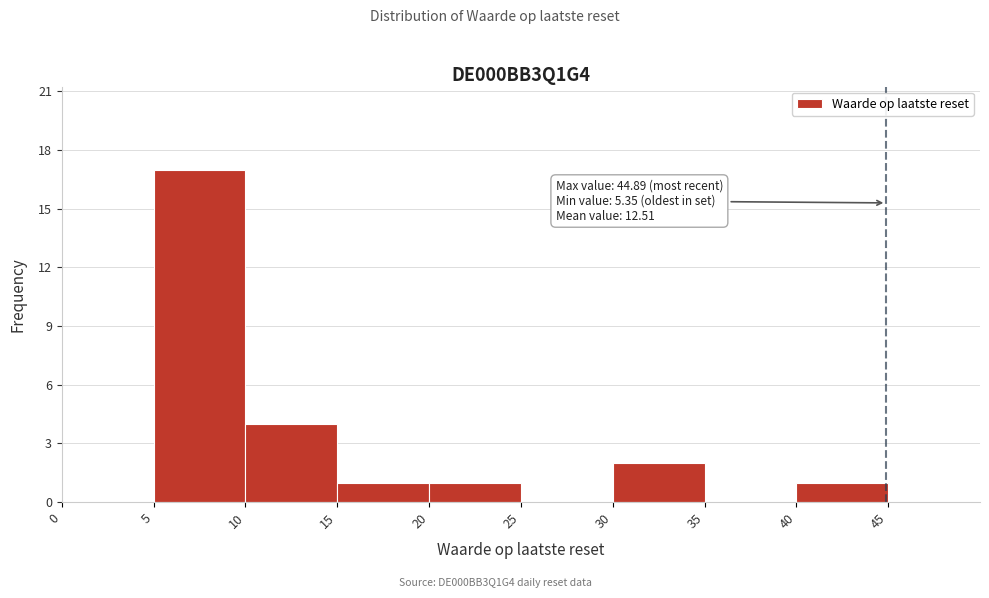

Which range on the x-axis has the tallest bar?

5 to 10